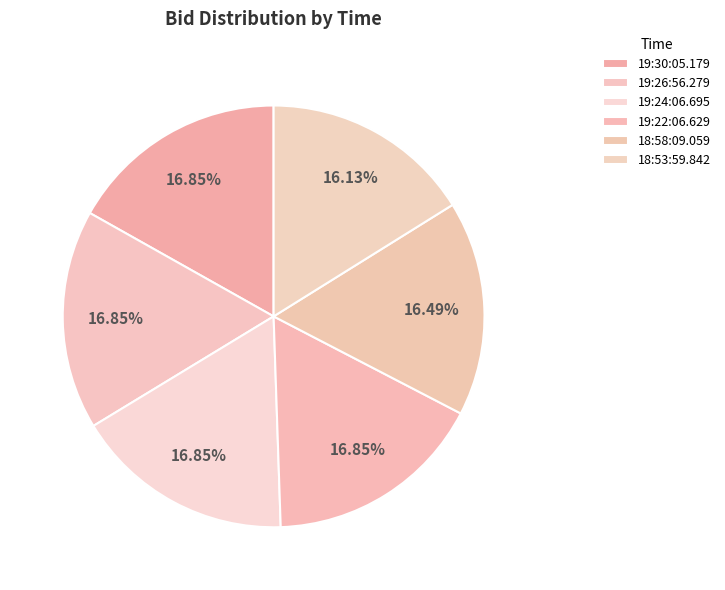

What is the largest slice in the pie chart?

19:30:05.179